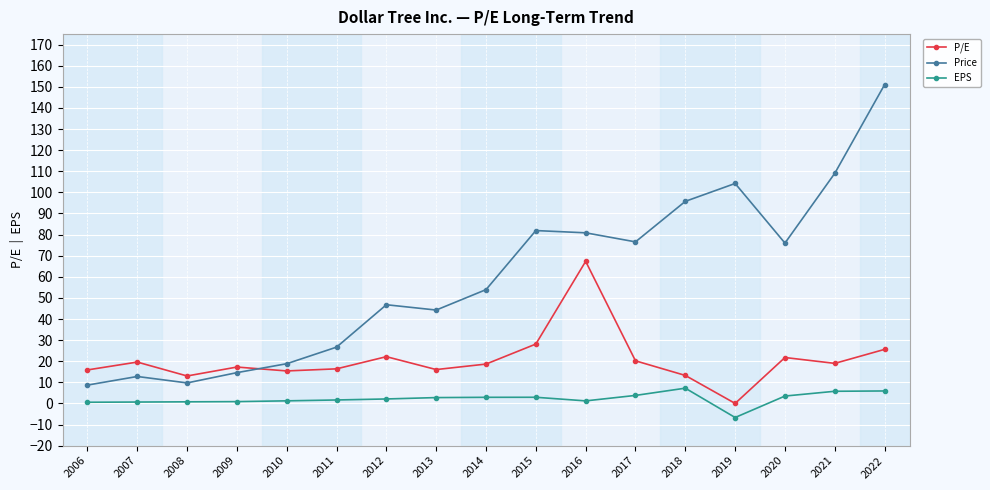

How many lines are shown in the chart?

3